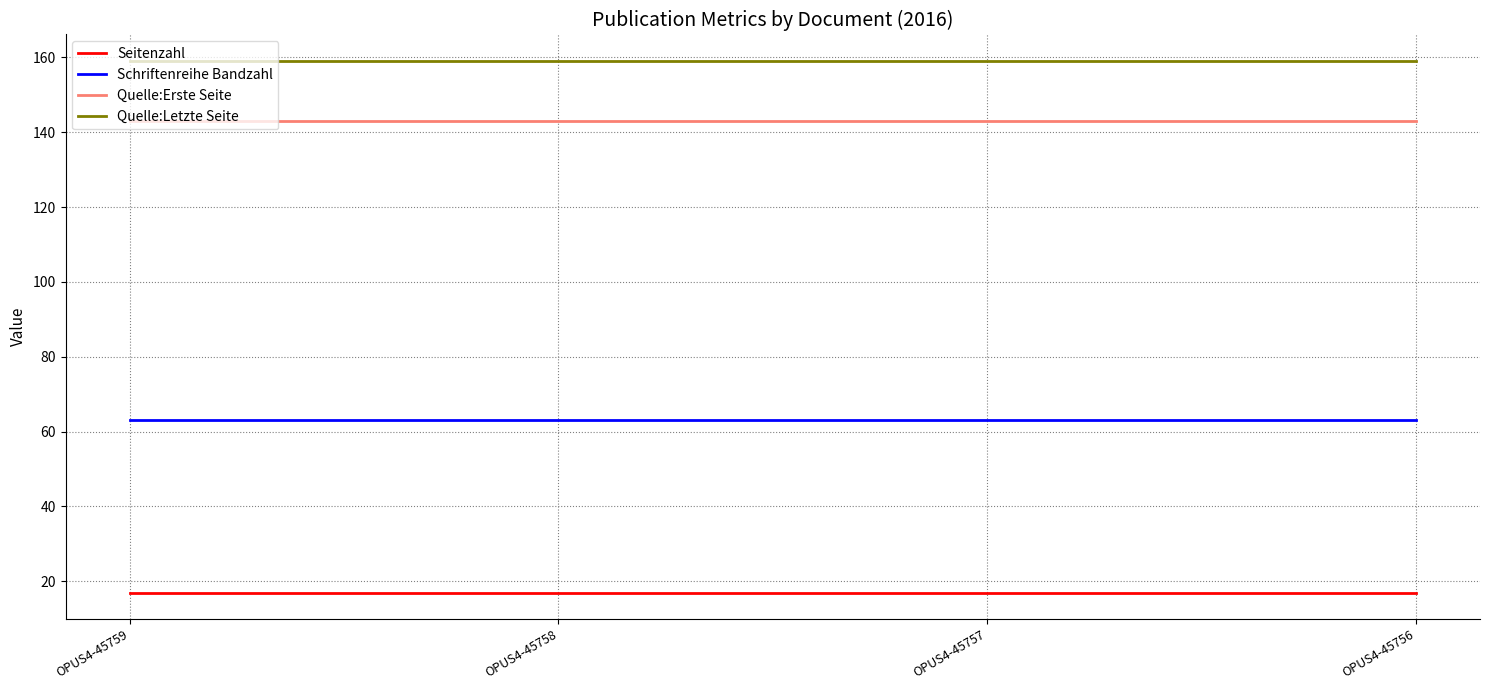

True or false: Quelle:Erste Seite and Schriftenreihe Bandzahl cross at least once.

False